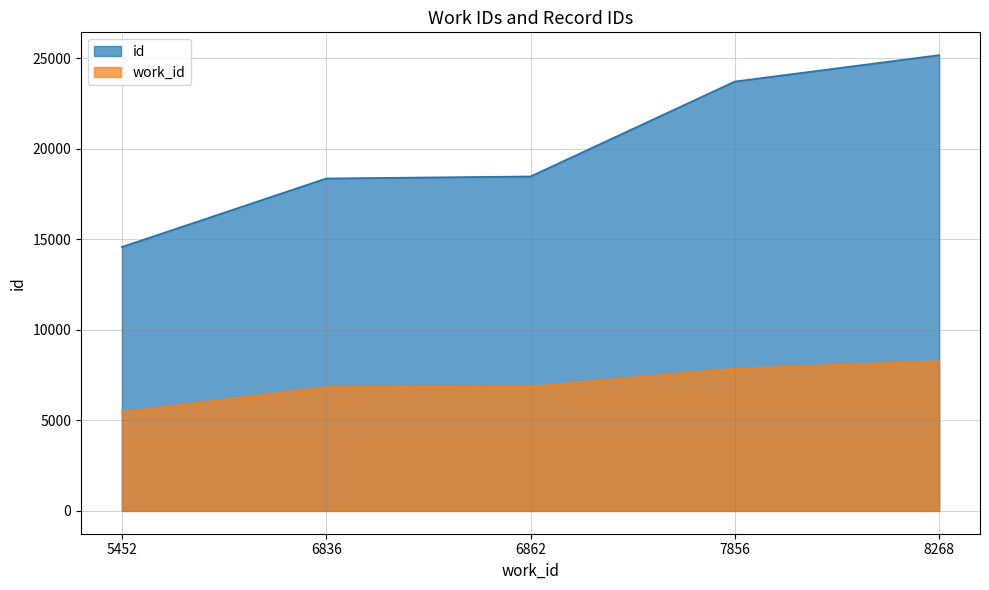

What is the difference between the work_id values at 6862 and 6836?

26